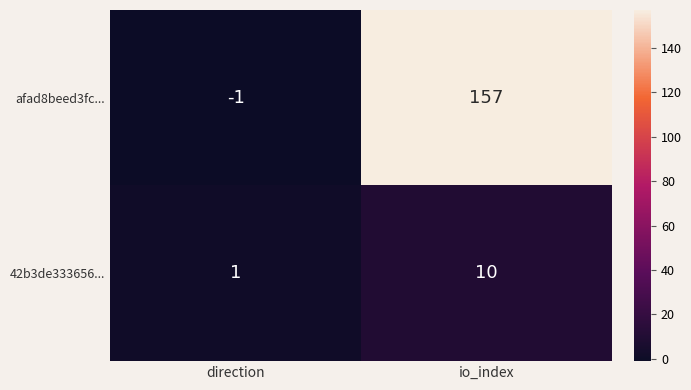

What is the difference between the maximum and minimum values in the 42b3de333656... series?

9